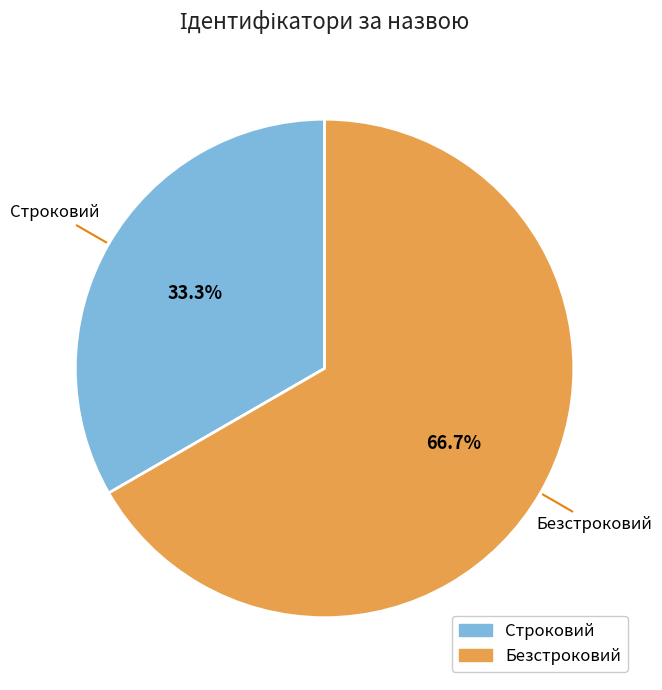

What percentage is the Безстроковий slice, to the nearest percent?

67%